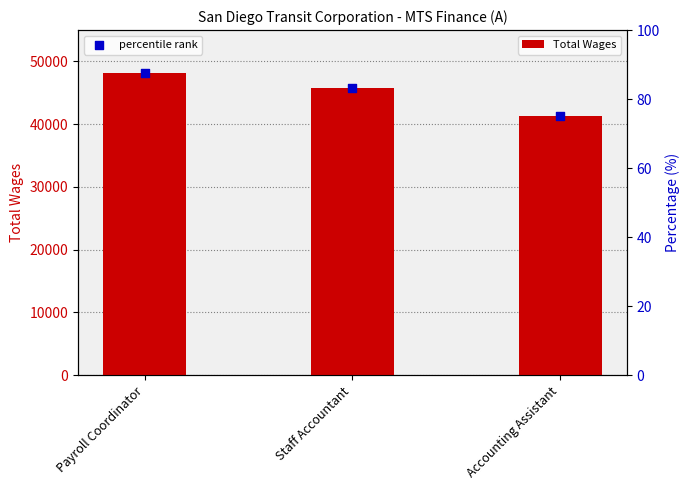

What are all the series names shown in the legend?

Total Wages, percentile rank